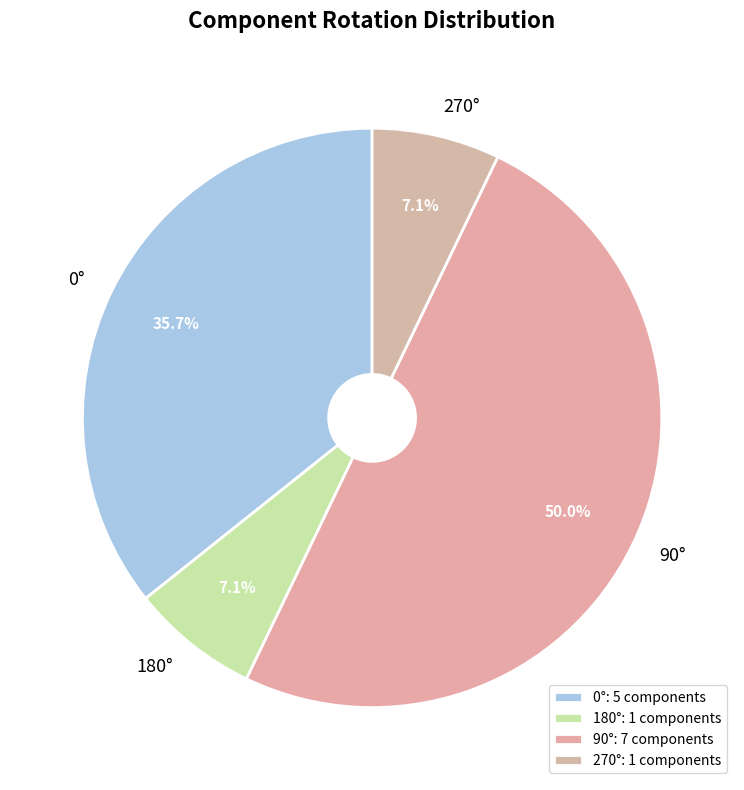

What is the ratio of the value at 0° to the value at 180°?

5.0